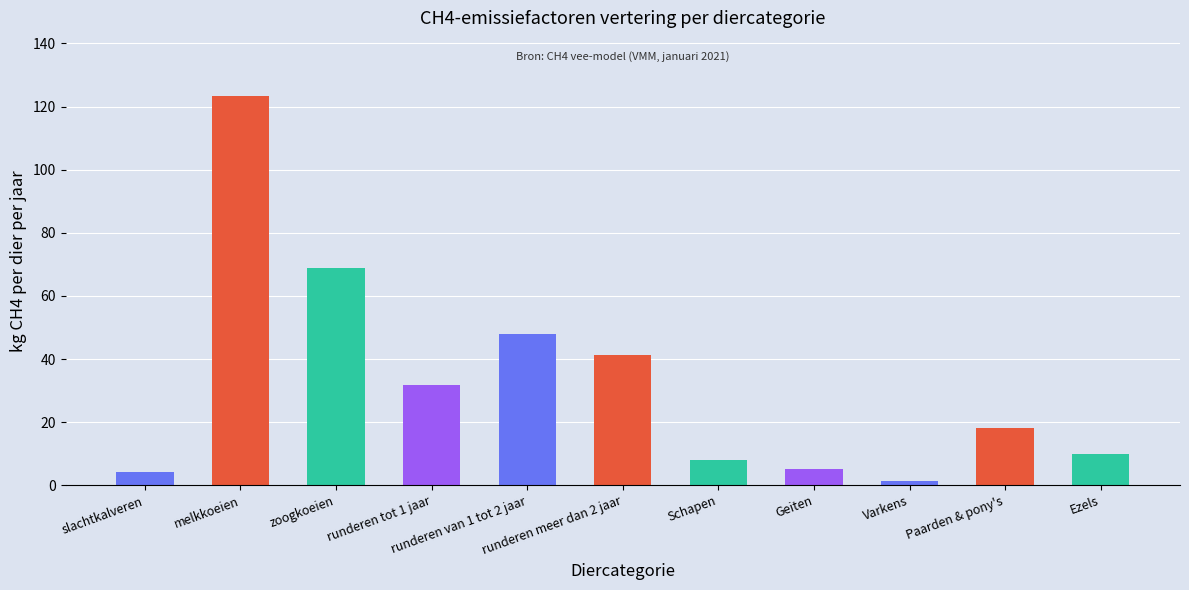

What is the label of the 2nd bar from the left?

melkkoeien